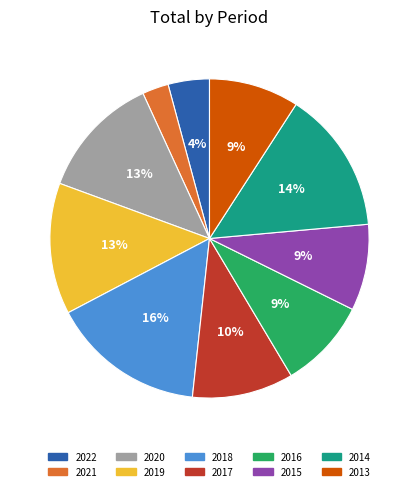

Combined, do 2020 and 2022 account for over 50%?

No